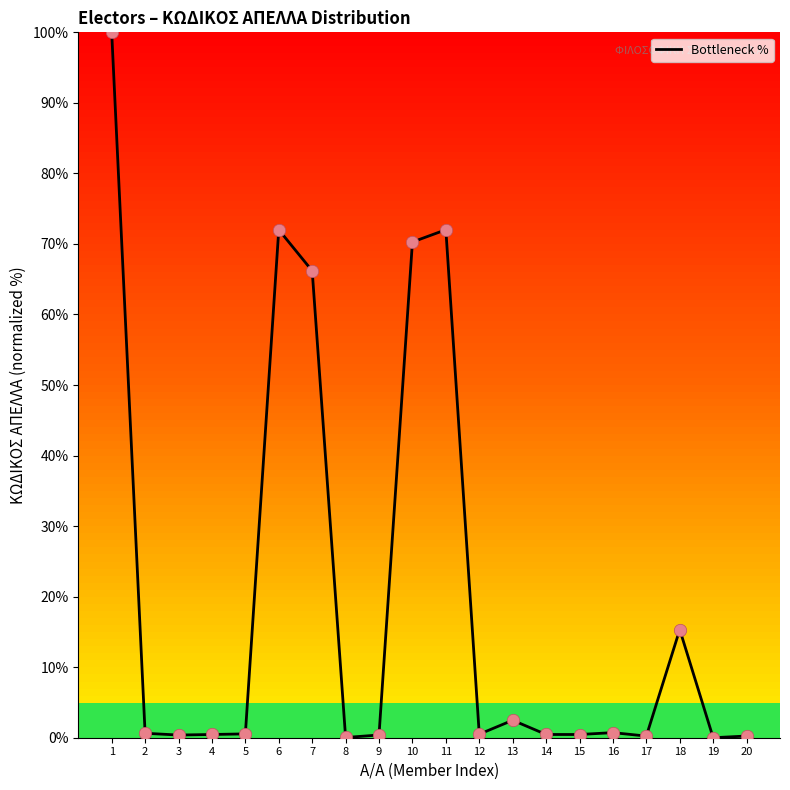

What is the difference between the maximum and minimum values?

100.0